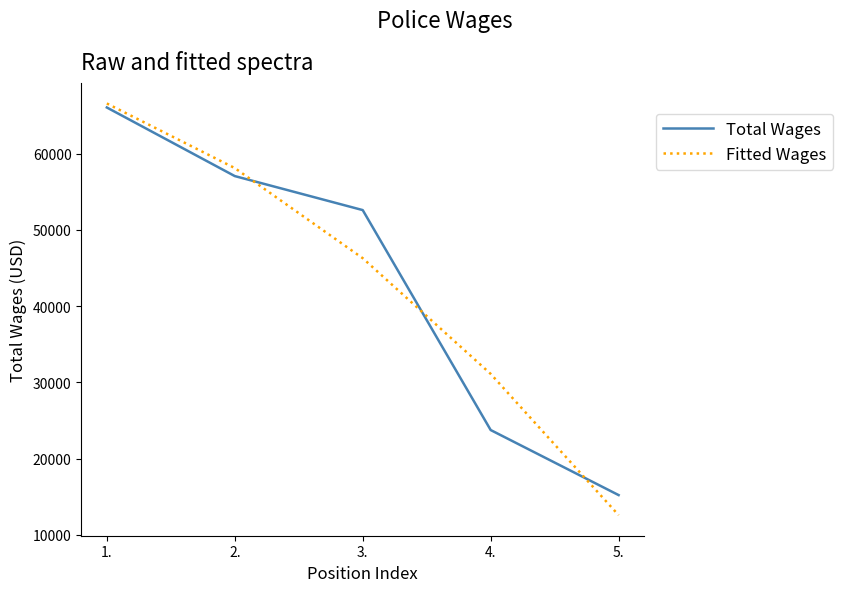

The Fitted Wages series shows 4756.7 at 5.. True or false?

False